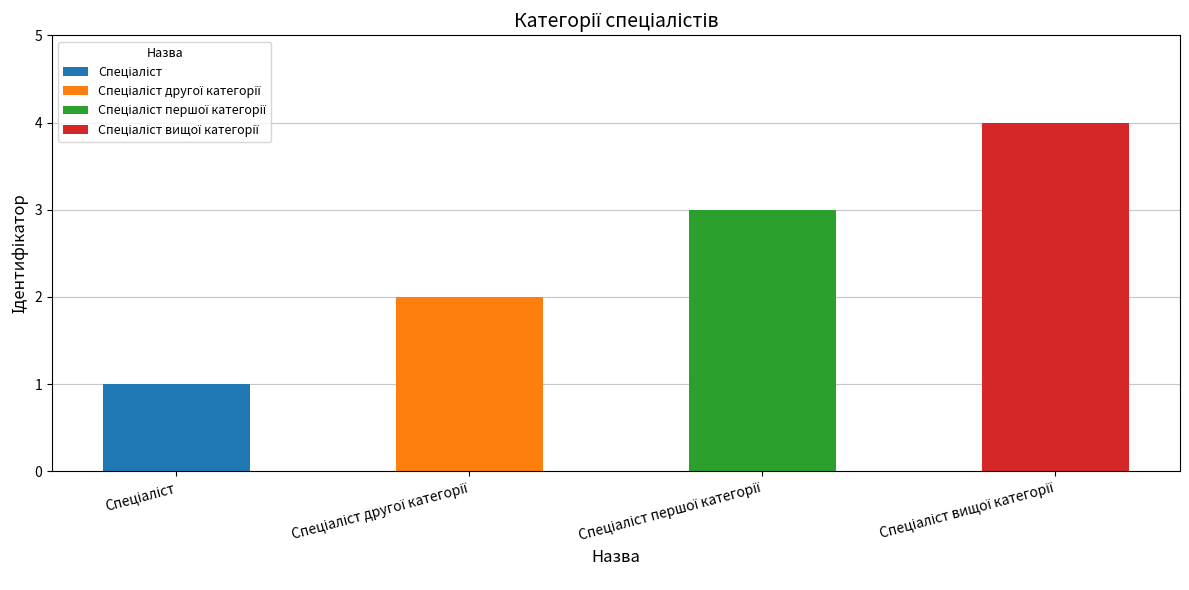

List the labels in order of value, smallest first.

Спеціаліст, Спеціаліст другої категорії, Спеціаліст першої категорії, Спеціаліст вищої категорії